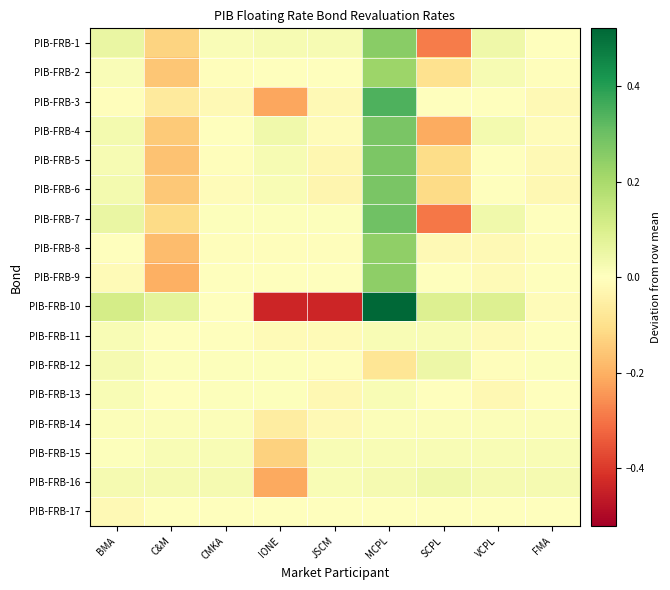

Reading right to left, list all the values displayed in this chart.

PIB-FRB-1: FMA=0.0	VCPL=0.0	SCPL=-0.3	MCPL=0.3	JSCM=0.0	IONE=0.0	CMKA=0.0	C&M=-0.1	BMA=0.1
PIB-FRB-2: FMA=-0.0	VCPL=0.0	SCPL=-0.1	MCPL=0.2	JSCM=0.0	IONE=0.0	CMKA=-0.0	C&M=-0.2	BMA=0.0
PIB-FRB-3: FMA=-0.0	VCPL=0.0	SCPL=0.0	MCPL=0.3	JSCM=-0.0	IONE=-0.2	CMKA=-0.0	C&M=-0.1	BMA=-0.0
PIB-FRB-4: FMA=-0.0	VCPL=0.0	SCPL=-0.2	MCPL=0.3	JSCM=-0.0	IONE=0.0	CMKA=0.0	C&M=-0.2	BMA=0.0
PIB-FRB-5: FMA=-0.0	VCPL=0.0	SCPL=-0.1	MCPL=0.3	JSCM=-0.0	IONE=0.0	CMKA=-0.0	C&M=-0.2	BMA=0.0
PIB-FRB-6: FMA=-0.0	VCPL=-0.0	SCPL=-0.1	MCPL=0.3	JSCM=-0.0	IONE=0.0	CMKA=-0.0	C&M=-0.2	BMA=0.0
PIB-FRB-7: FMA=-0.0	VCPL=0.0	SCPL=-0.3	MCPL=0.3	JSCM=0.0	IONE=0.0	CMKA=0.0	C&M=-0.1	BMA=0.1
PIB-FRB-8: FMA=-0.0	VCPL=-0.0	SCPL=-0.0	MCPL=0.2	JSCM=-0.0	IONE=-0.0	CMKA=-0.0	C&M=-0.2	BMA=0.0
PIB-FRB-9: FMA=-0.0	VCPL=-0.0	SCPL=-0.0	MCPL=0.2	JSCM=-0.0	IONE=-0.0	CMKA=-0.0	C&M=-0.2	BMA=-0.0
PIB-FRB-10: FMA=-0.0	VCPL=0.1	SCPL=0.1	MCPL=0.5	JSCM=-0.4	IONE=-0.4	CMKA=0.0	C&M=0.1	BMA=0.1
PIB-FRB-11: FMA=-0.0	VCPL=-0.0	SCPL=0.0	MCPL=0.0	JSCM=-0.0	IONE=-0.0	CMKA=-0.0	C&M=-0.0	BMA=0.0
PIB-FRB-12: FMA=0.0	VCPL=-0.0	SCPL=0.0	MCPL=-0.1	JSCM=-0.0	IONE=0.0	CMKA=0.0	C&M=0.0	BMA=0.0
PIB-FRB-13: FMA=-0.0	VCPL=-0.0	SCPL=-0.0	MCPL=0.0	JSCM=-0.0	IONE=0.0	CMKA=0.0	C&M=-0.0	BMA=0.0
PIB-FRB-14: FMA=0.0	VCPL=0.0	SCPL=0.0	MCPL=0.0	JSCM=-0.0	IONE=-0.1	CMKA=0.0	C&M=0.0	BMA=0.0
PIB-FRB-15: FMA=0.0	VCPL=0.0	SCPL=0.0	MCPL=0.0	JSCM=0.0	IONE=-0.1	CMKA=0.0	C&M=0.0	BMA=0.0
PIB-FRB-16: FMA=0.0	VCPL=0.0	SCPL=0.0	MCPL=0.0	JSCM=0.0	IONE=-0.2	CMKA=0.0	C&M=0.0	BMA=0.0
PIB-FRB-17: FMA=0.0	VCPL=0.0	SCPL=0.0	MCPL=0.0	JSCM=0.0	IONE=0.0	CMKA=0.0	C&M=0.0	BMA=-0.0